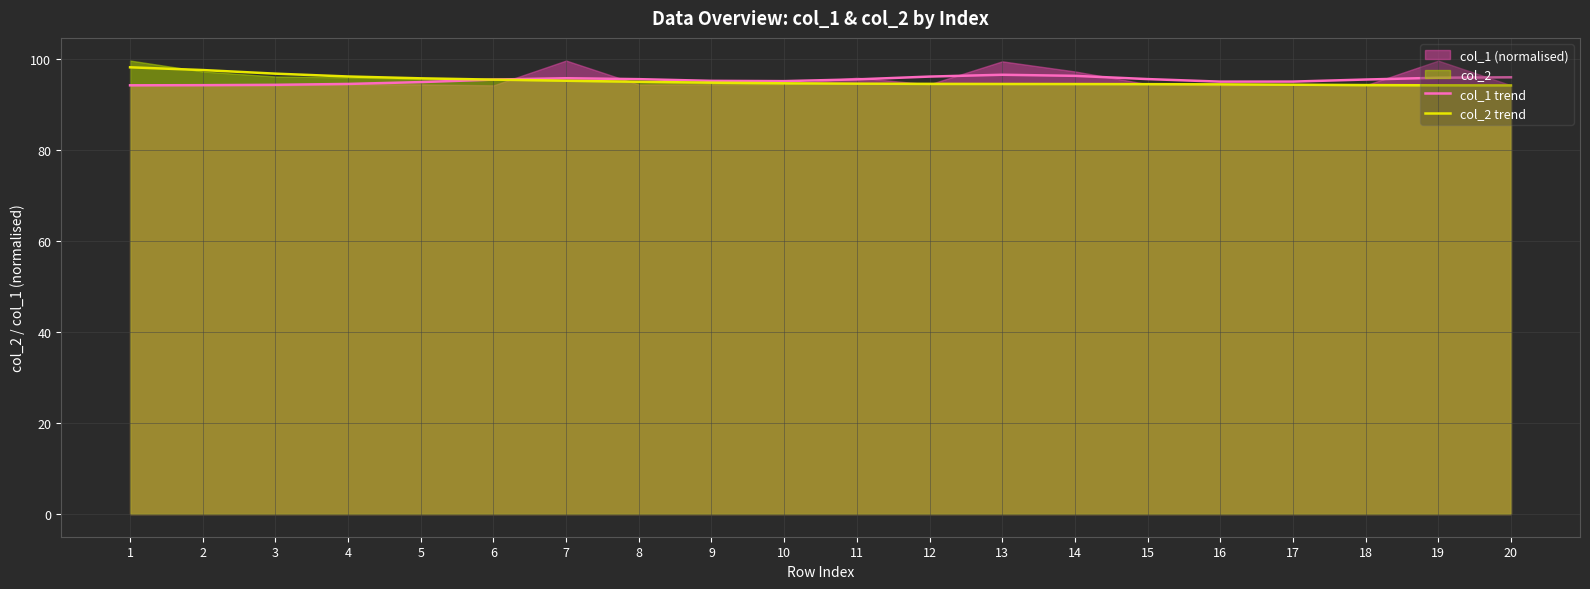

At which category does col_1 trend reach its first local valley?

10